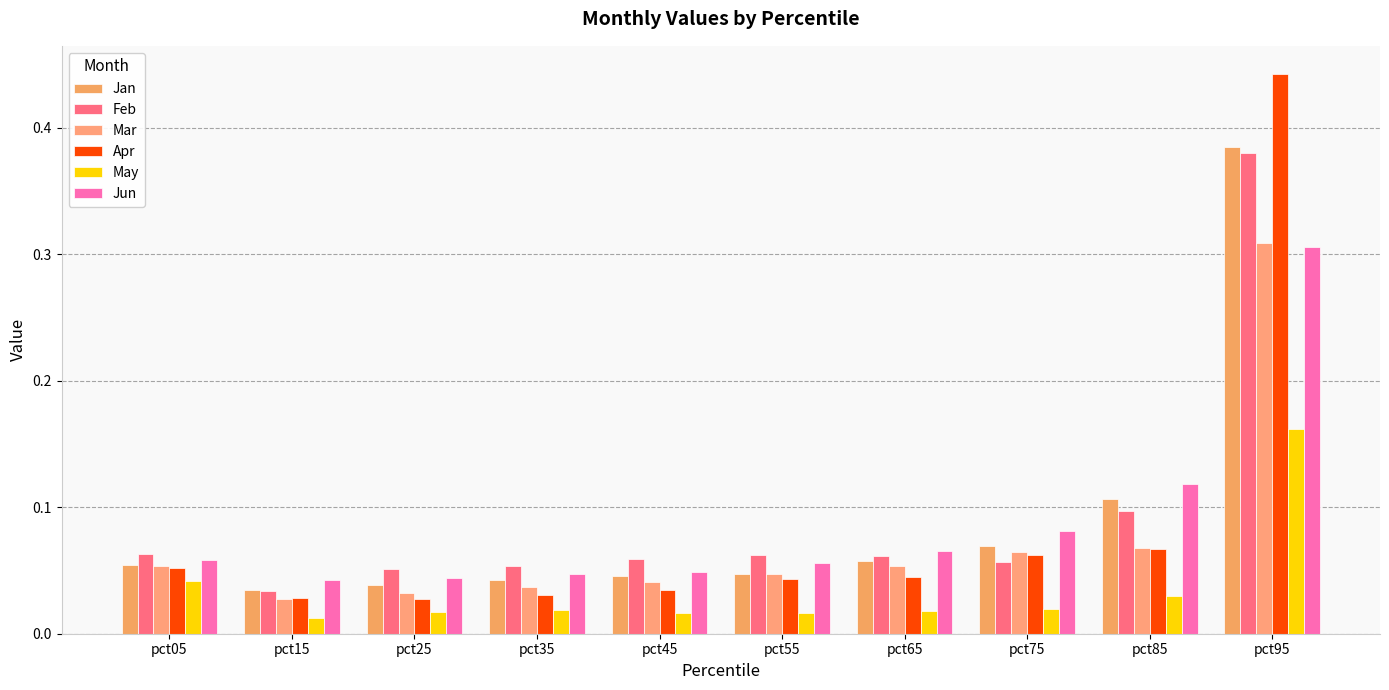

How many bars are there in total?

60